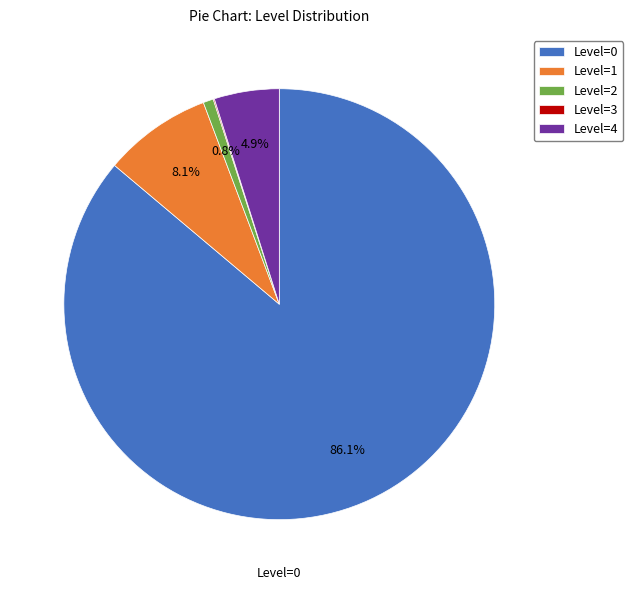

Do Level=2 and Level=1 together represent more than half of the pie?

No